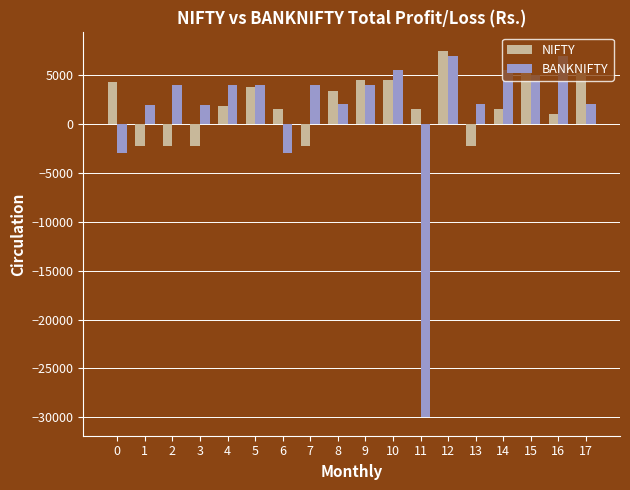

What is the value of the BANKNIFTY bar at the 10th from the left?

4000.0